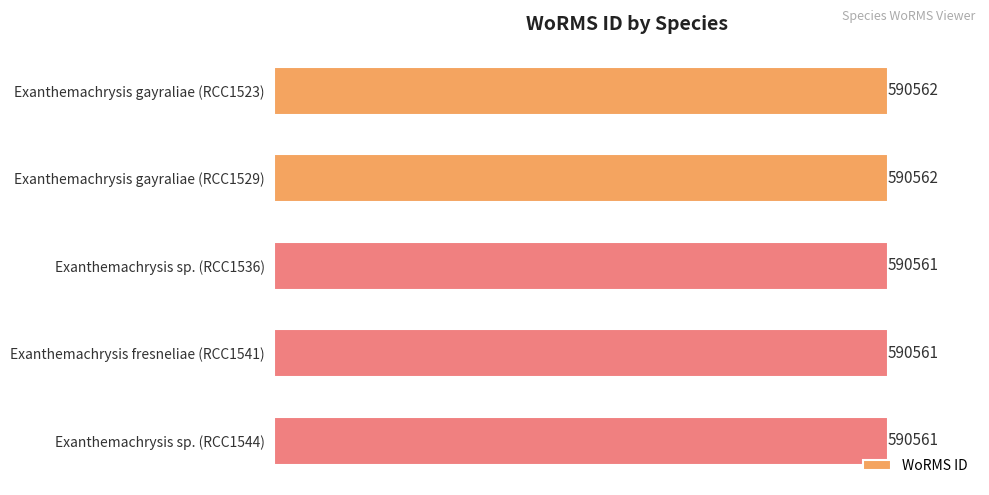

The chart shows a value of 590562 at Exanthemachrysis gayraliae (RCC1529). True or false?

True